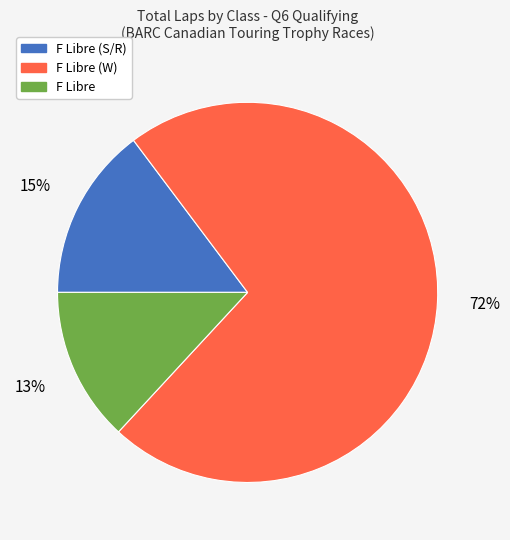

To the nearest percent, what is the average slice percentage?

33%